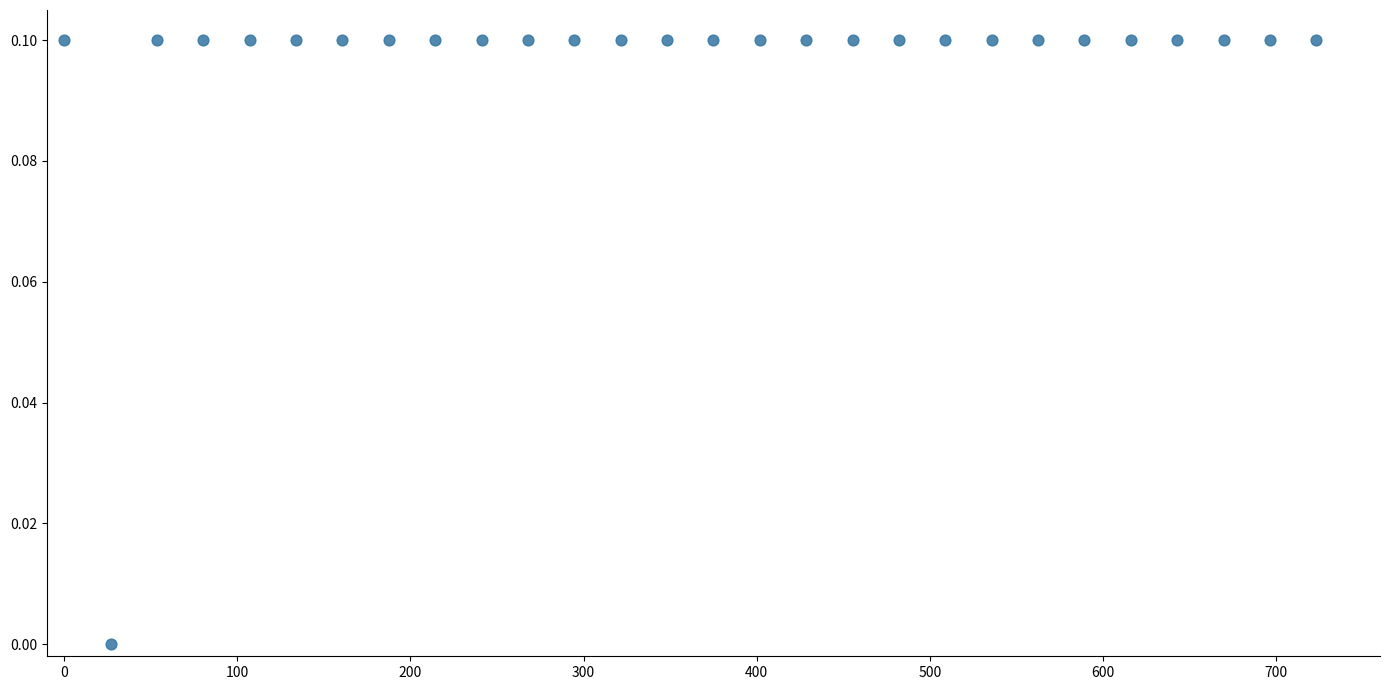

What is the range of X values (max minus min)?

723.2